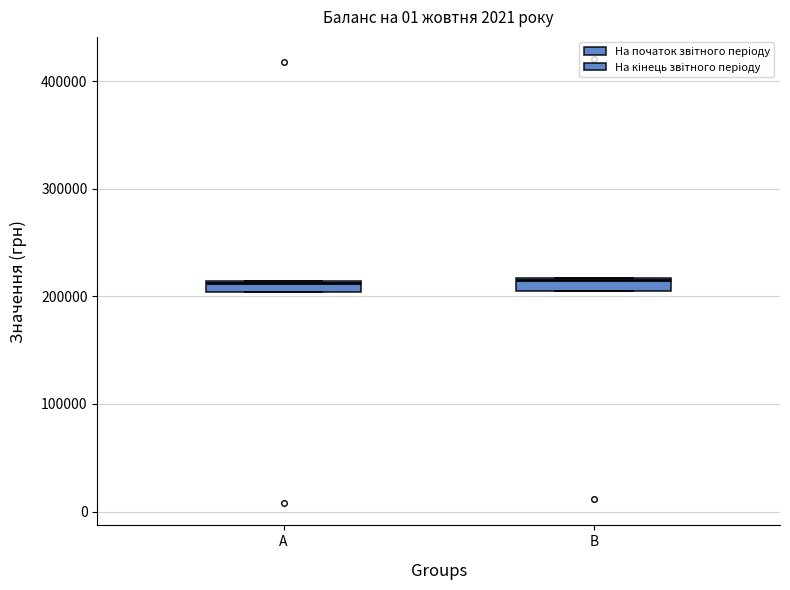

Where is the lower edge of the box for A on the y-axis? The values are not printed on the chart, so give them approximately, as read against the axis.

200000